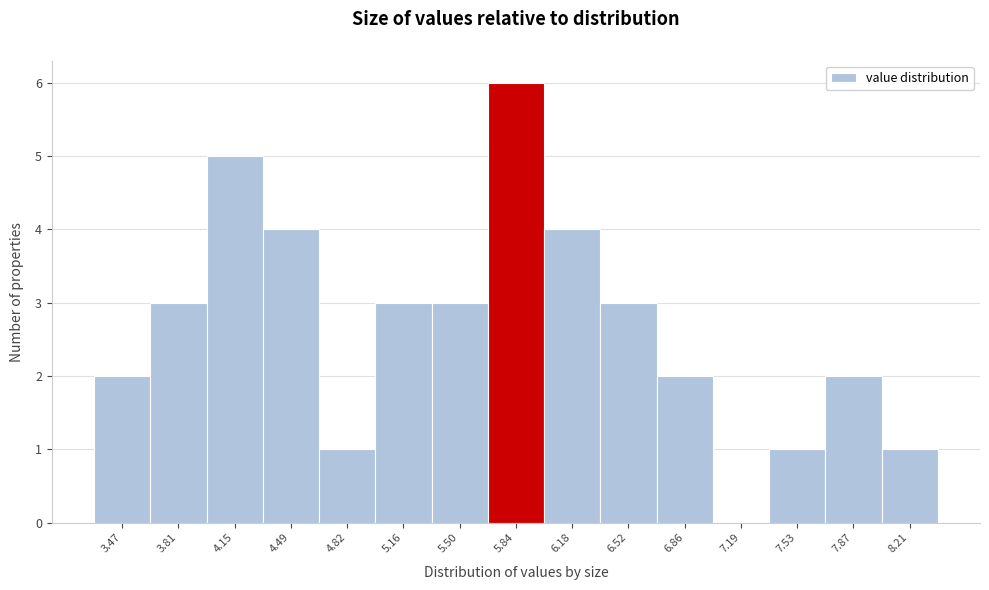

How tall is the bar that spans 3.30 to 3.65 on the x-axis? Neither the bar edges nor the heights are printed on the chart, so give them approximately, as read against the axes.

2